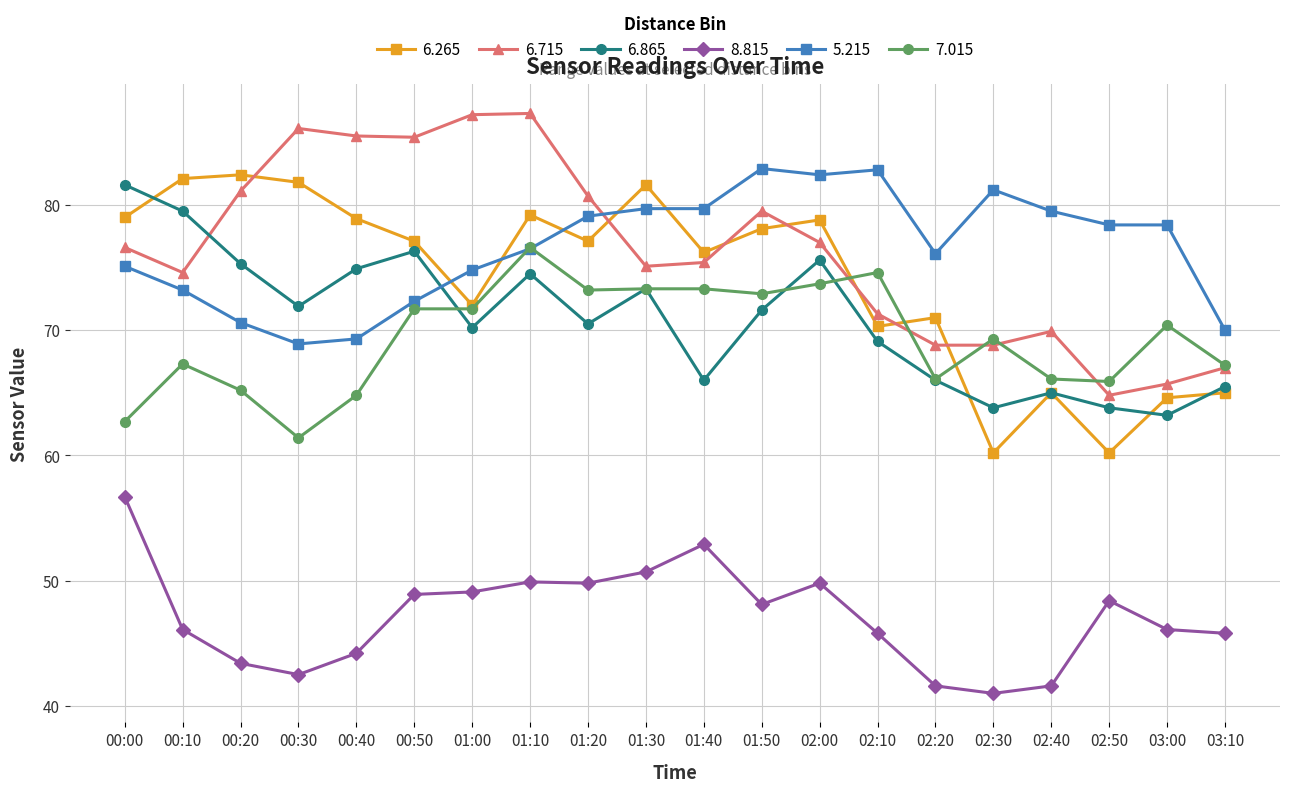

What position from the left is 00:50?

6